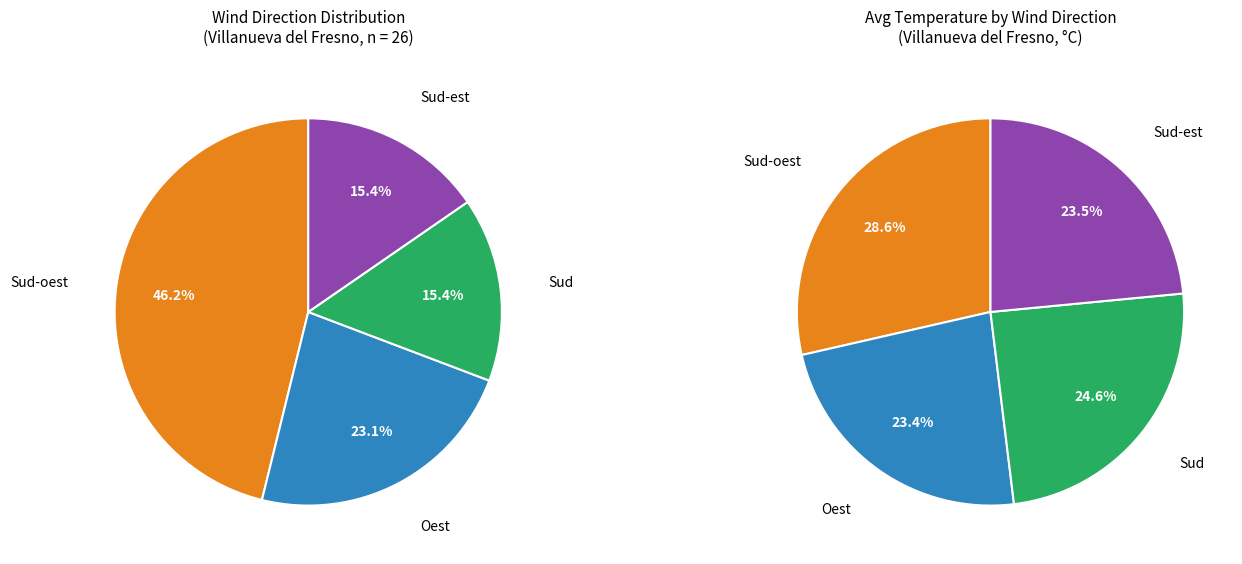

Is Sud-oest the majority of the pie?

No